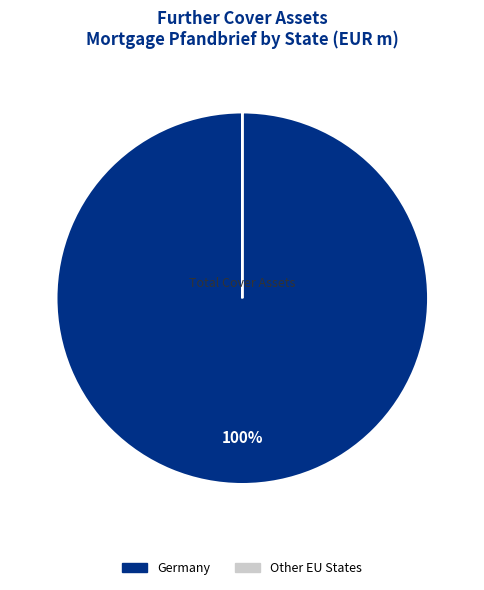

The Germany slice represents 100% of the pie. True or false?

True